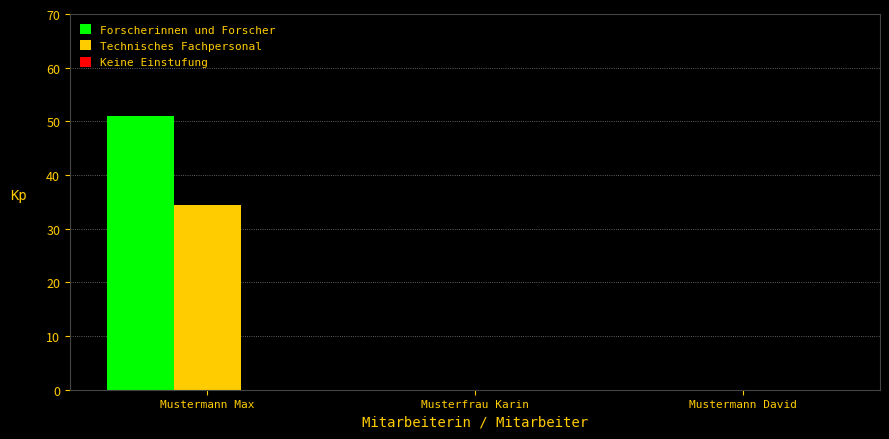

Are the bars grouped side by side (vs. stacked)?

Yes